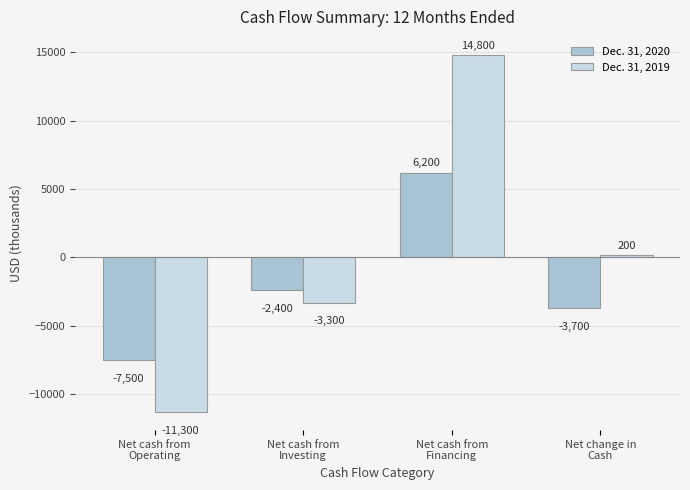

What is the minimum value for Dec. 31, 2020?

-7500